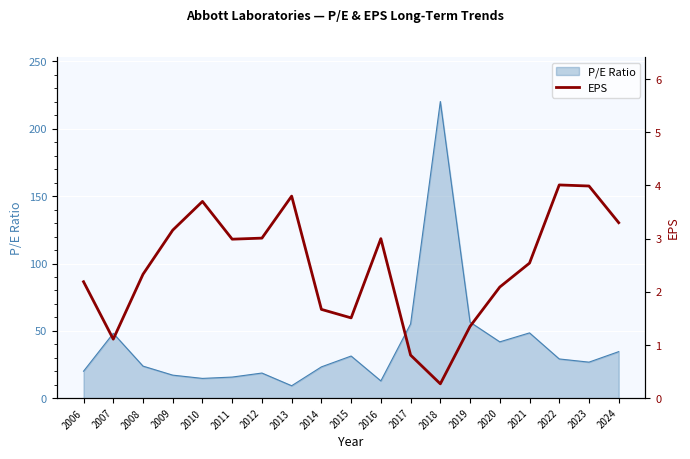

The P/E Ratio series shows 15.7 at 2011. True or false?

True